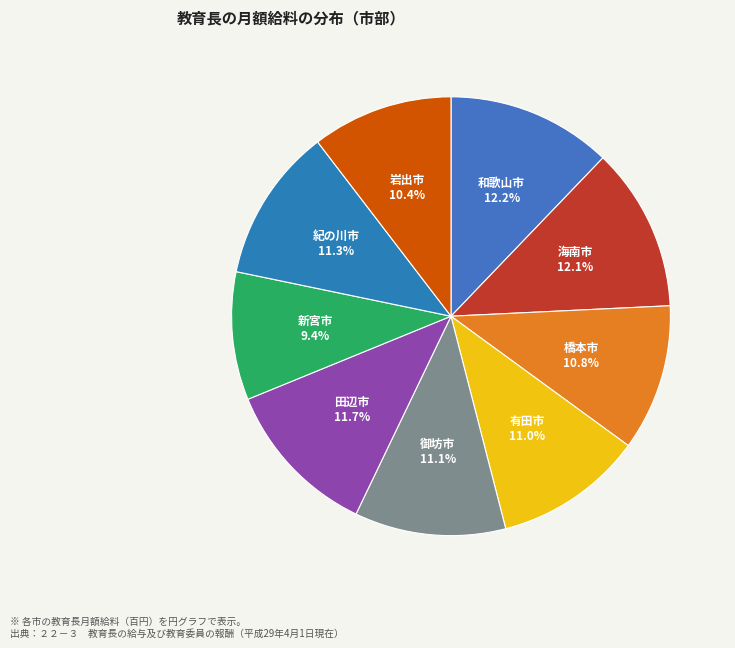

Which has a higher value, 和歌山市 or 新宮市?

和歌山市